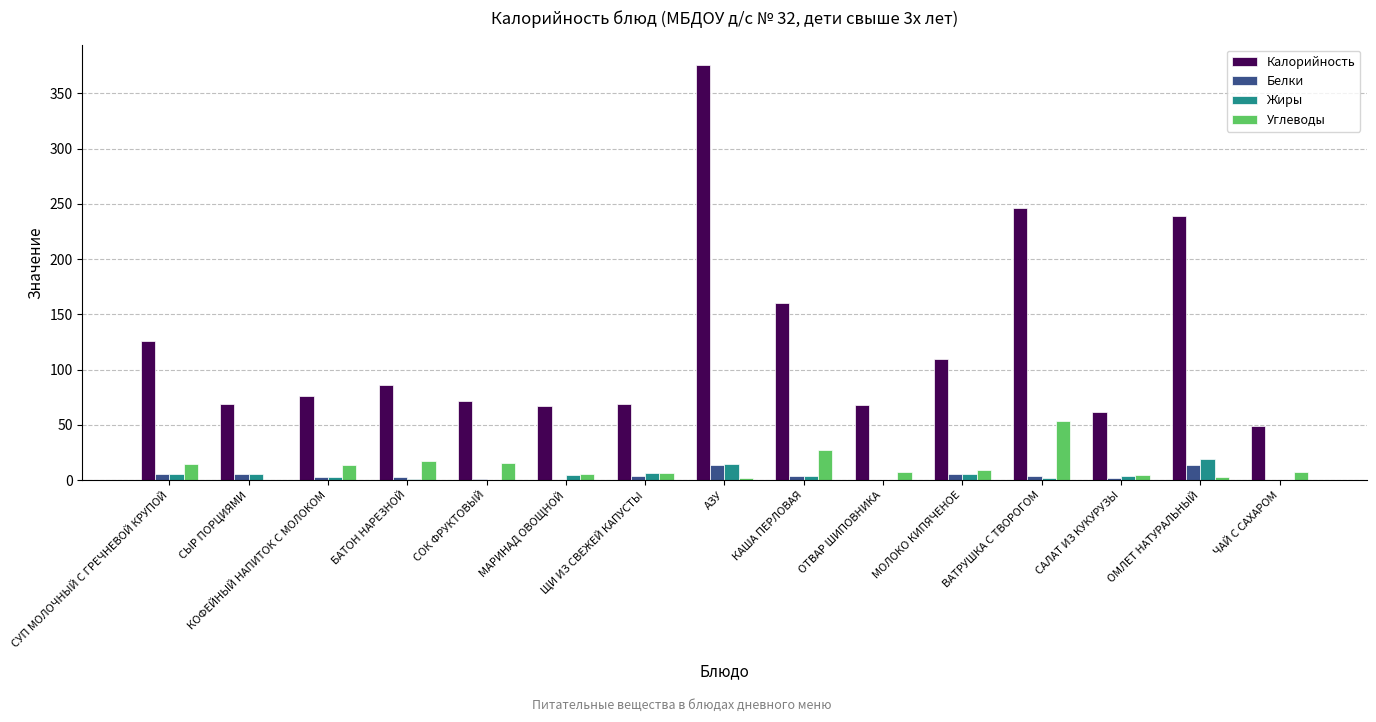

How many values in the Калорийность series exceed 75?

8